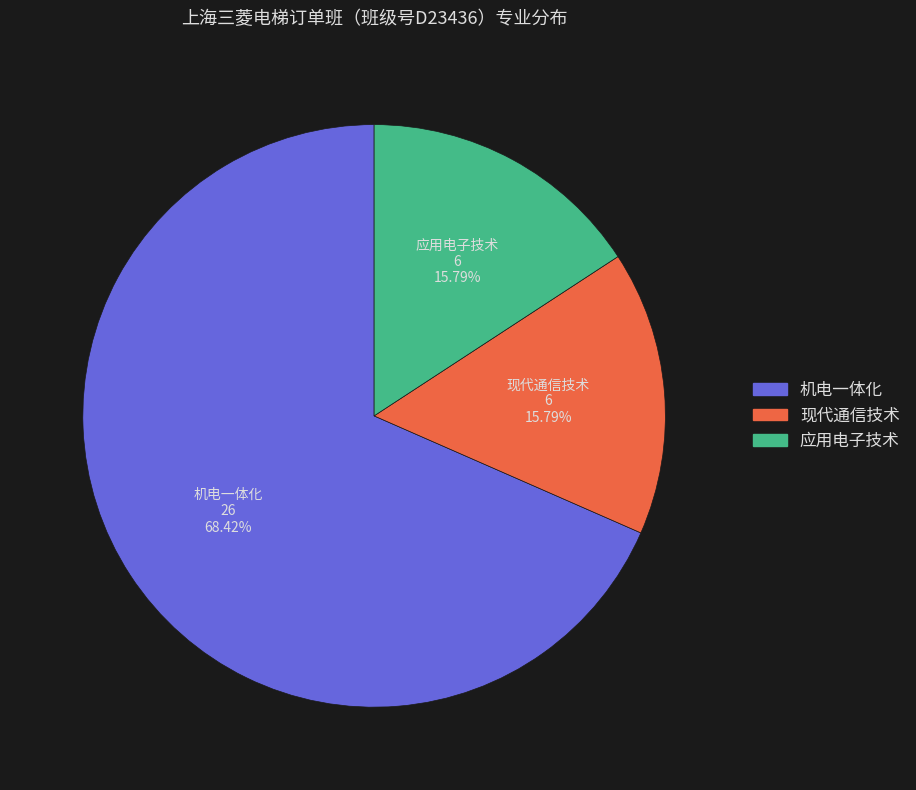

Is there a majority slice in this chart?

Yes